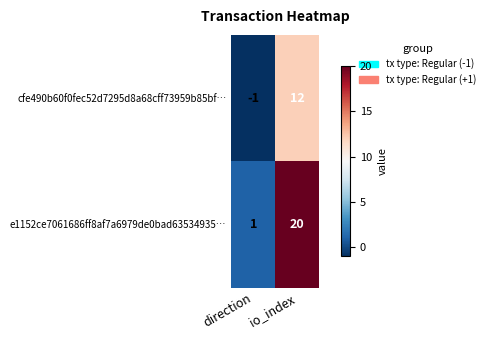

What is the sum of the e1152ce7061686ff8af7a6979de0bad63534935… values at io_index and direction?

21